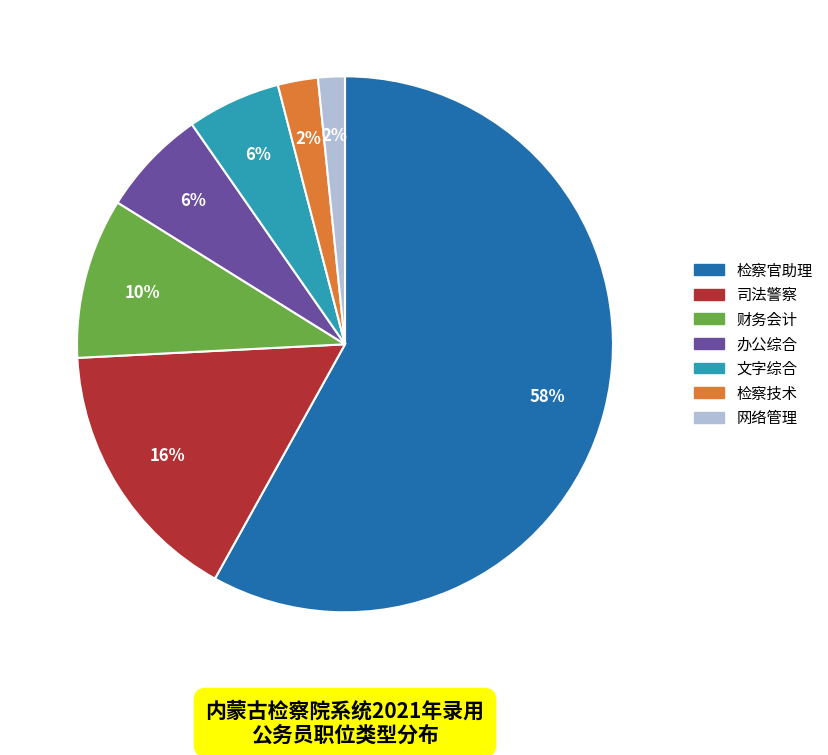

Is it true that 检察官助理 is 44% of the pie?

False